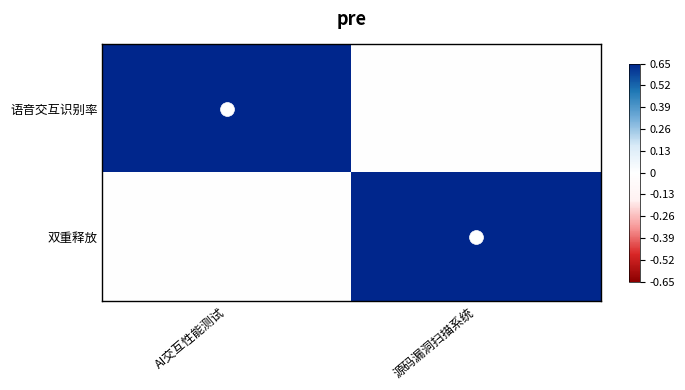

What is the maximum value shown in the chart?

0.7